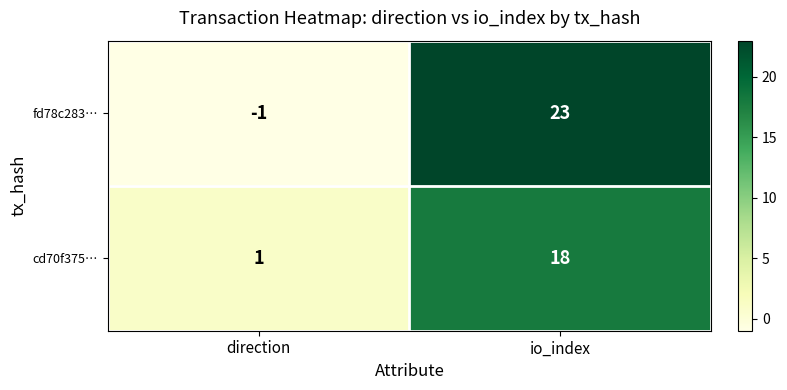

Reading left to right, what are all the values shown in this chart?

fd78c283…: direction=-1	io_index=23
cd70f375…: direction=1	io_index=18